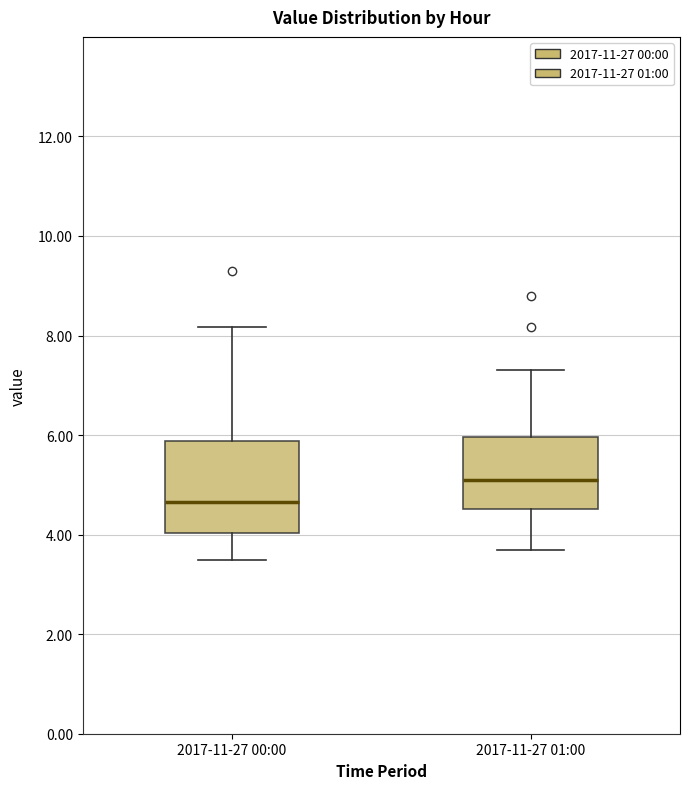

Where does the upper whisker of the box for 2017-11-27 01:00 end on the y-axis? The values are not printed on the chart, so give them approximately, as read against the axis.

7.4